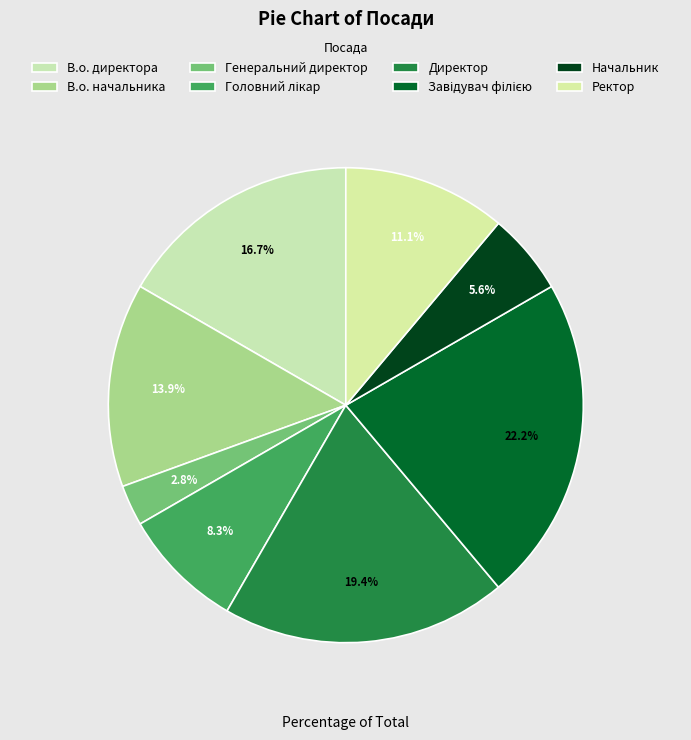

Which slice is the largest?

Завідувач філією